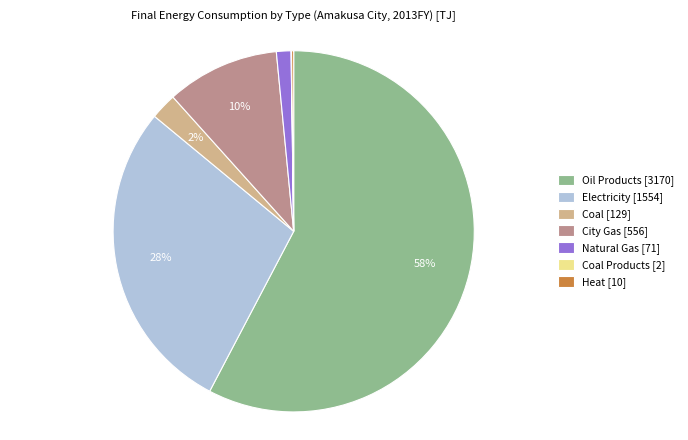

The Natural Gas [71] slice represents 7% of the pie. True or false?

False